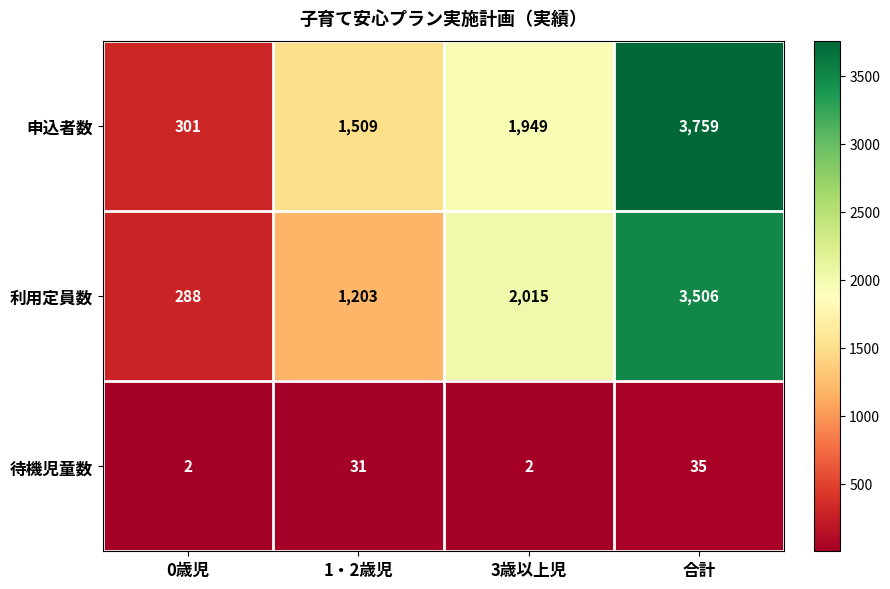

What is the difference between the second highest and minimum values in the 待機児童数 series?

29